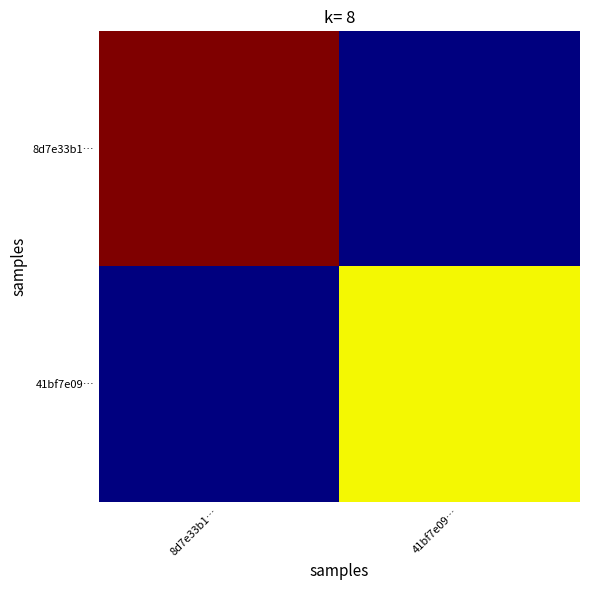

Reading left to right, transcribe all the data shown in this chart.

8d7e33b1…: 8d7e33b1…=51	41bf7e09…=0
41bf7e09…: 8d7e33b1…=0	41bf7e09…=33